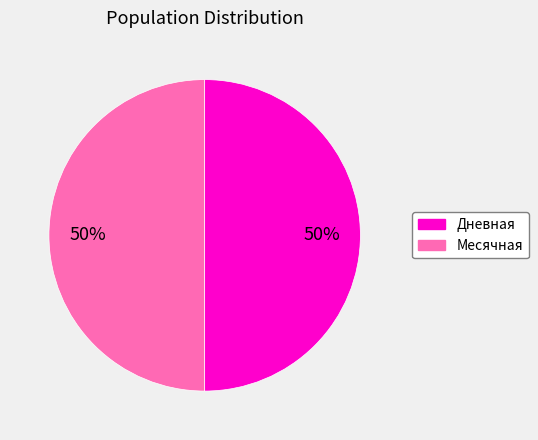

How many slices are in this pie chart?

2